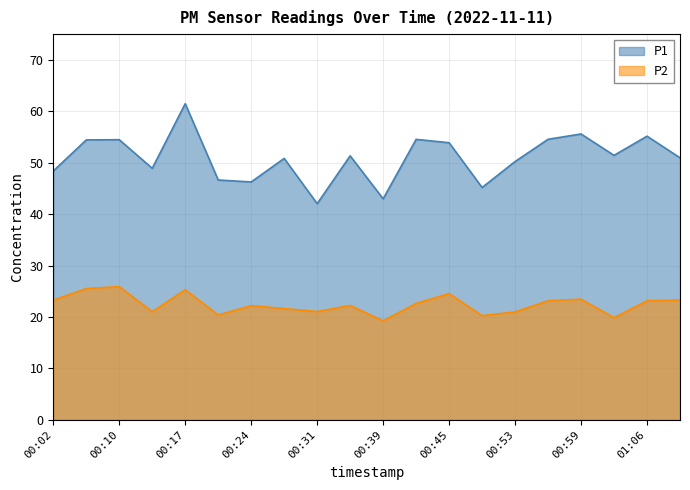

Does the chart display data point markers on the line(s)?

No